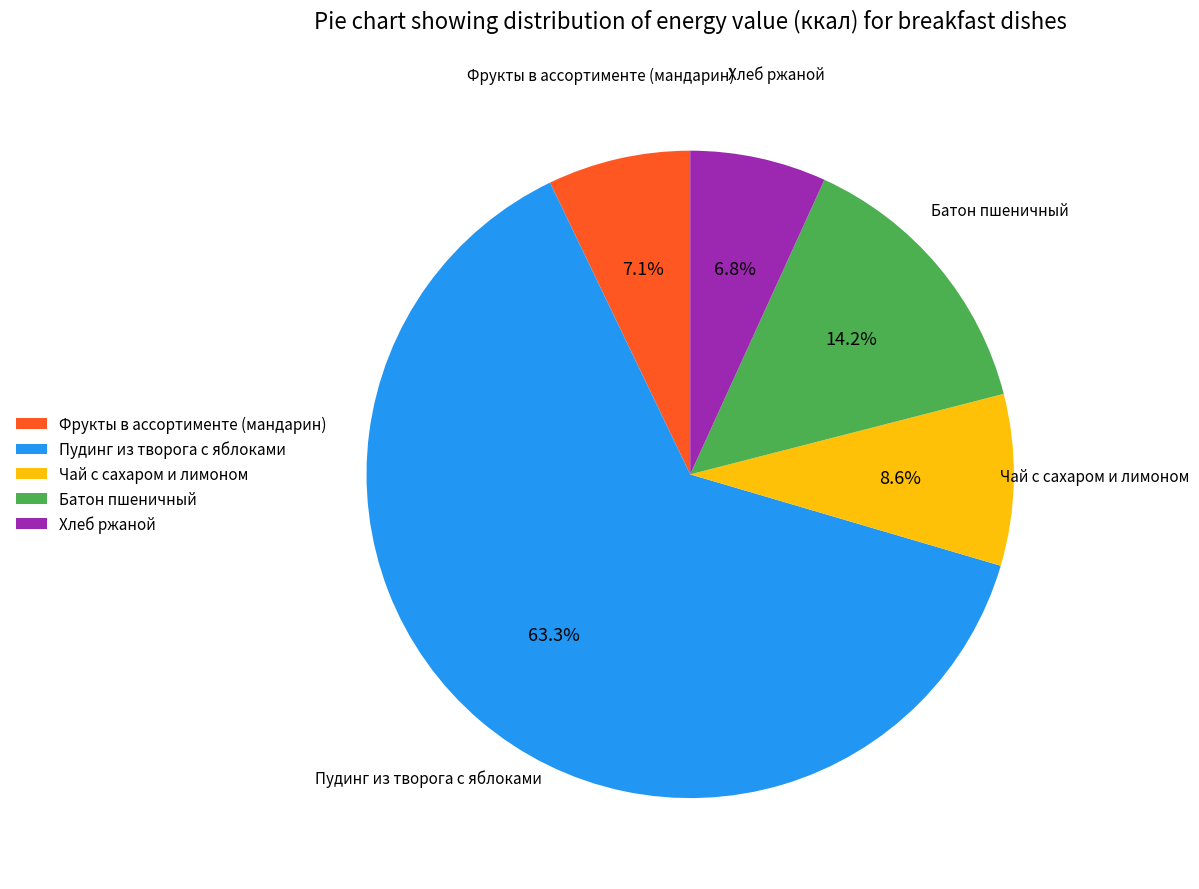

What is the largest slice in the pie chart?

Пудинг из творога с яблоками